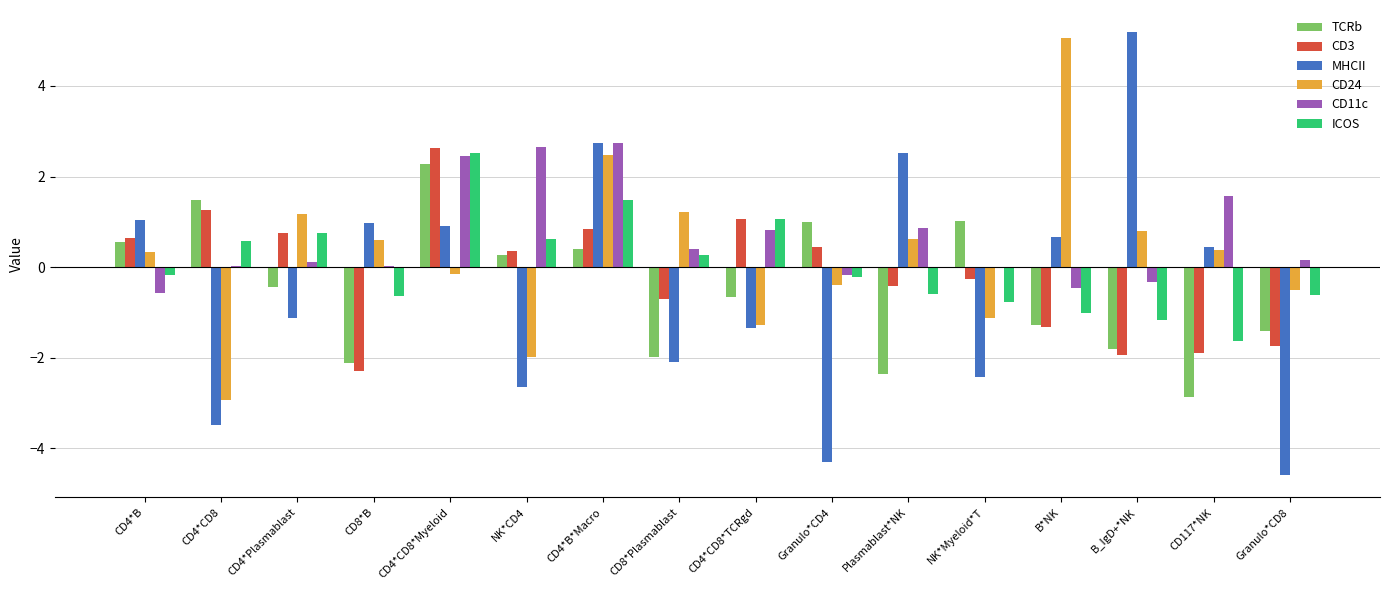

Are the bars grouped side by side (vs. stacked)?

Yes